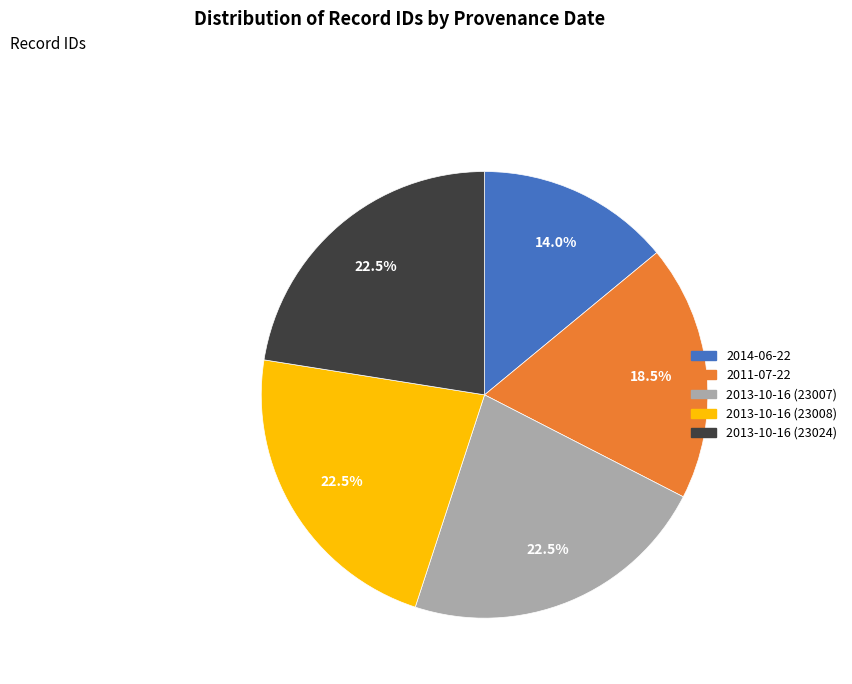

The 2014-06-22 slice represents 1% of the pie. True or false?

False